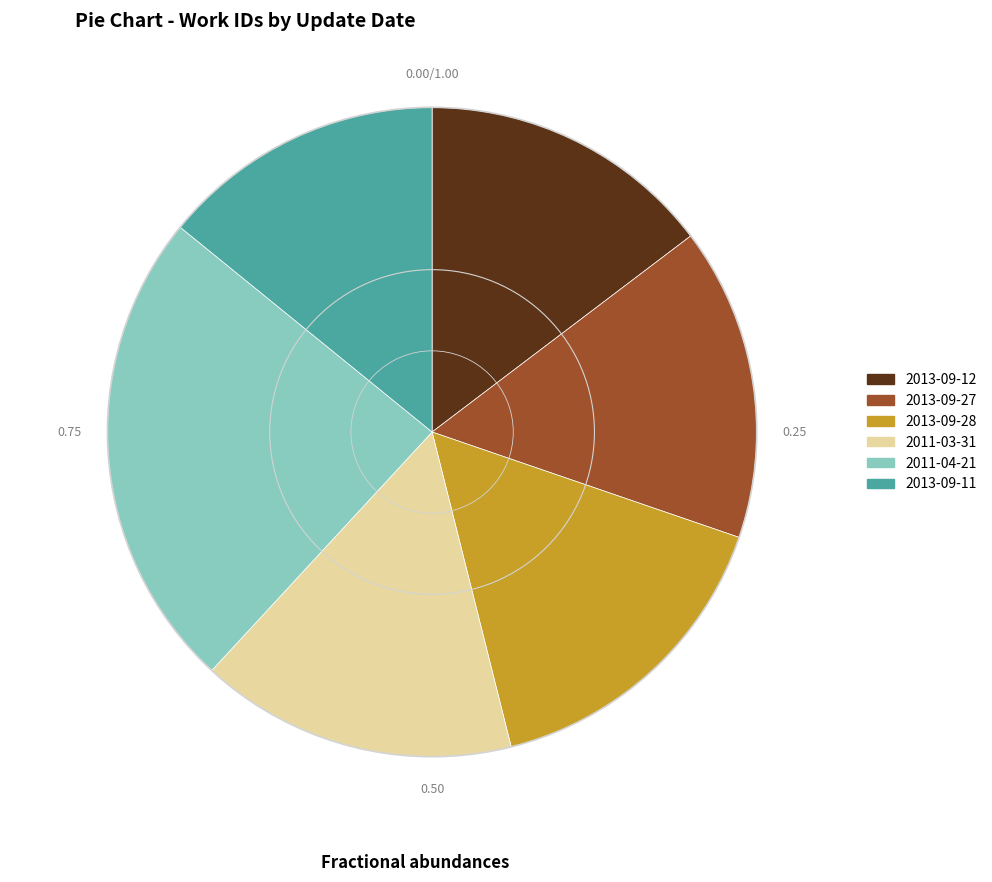

Do 2013-09-27 and 2013-09-28 together represent more than half of the pie?

No